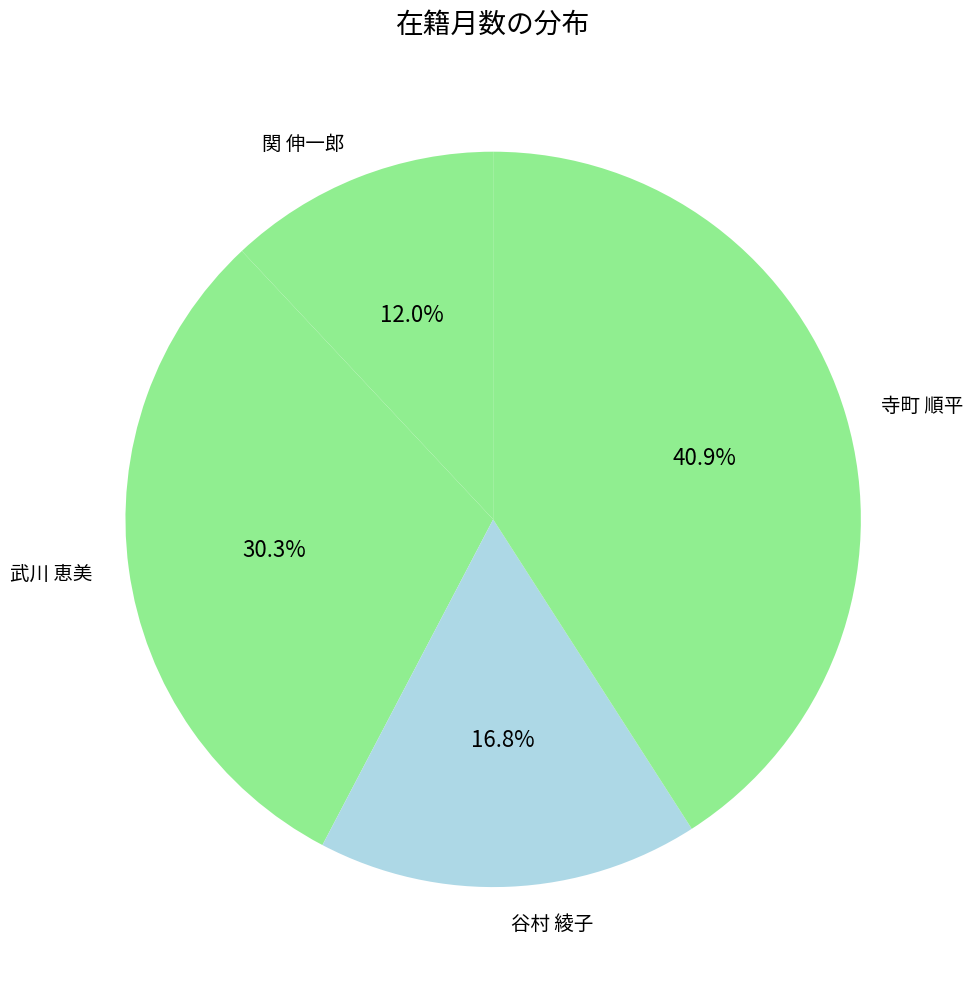

Which slice is the largest?

寺町 順平